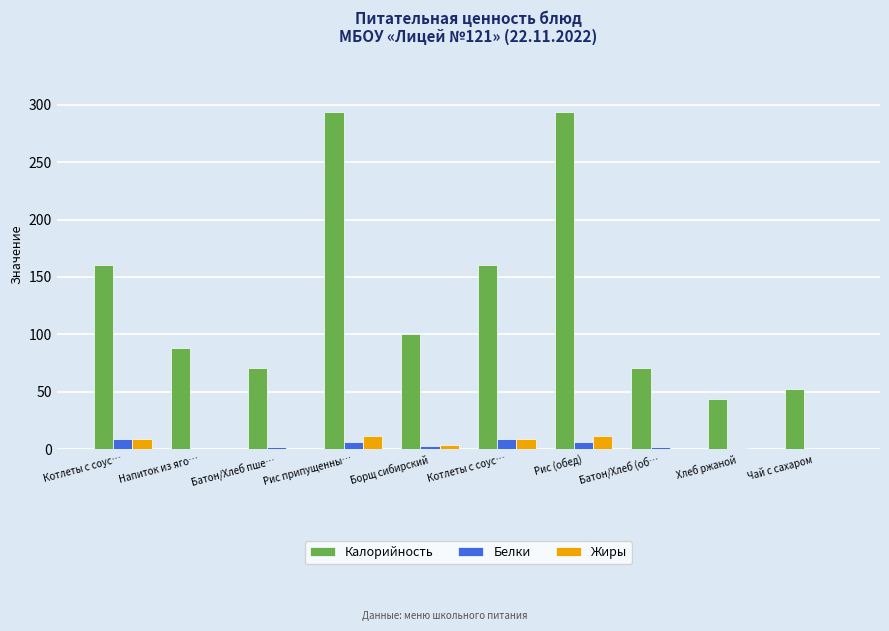

At which label does Жиры reach its minimum?

Напиток из яго…